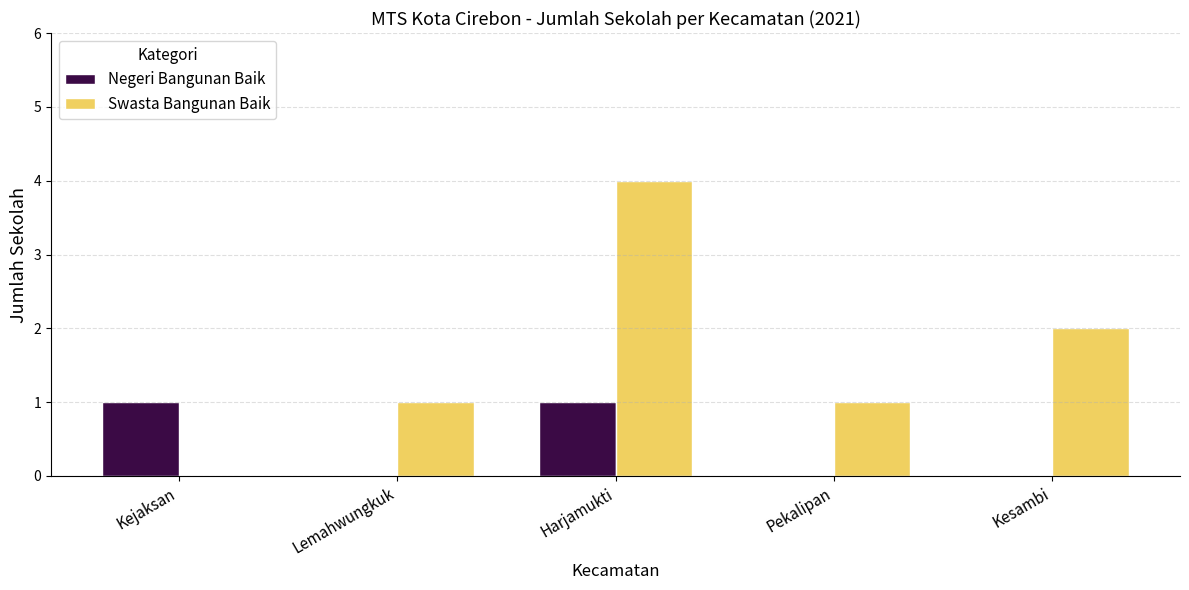

The value of Swasta Bangunan Baik at Kesambi is 2. True or false?

True